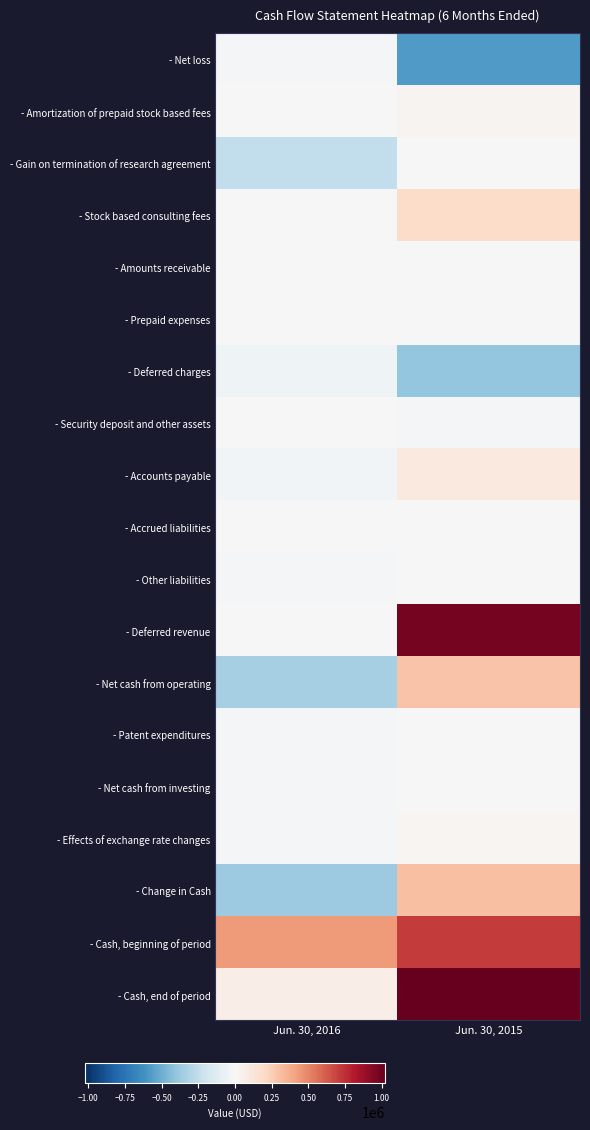

Between Jun. 30, 2016 and Jun. 30, 2015, which is larger?

Jun. 30, 2016